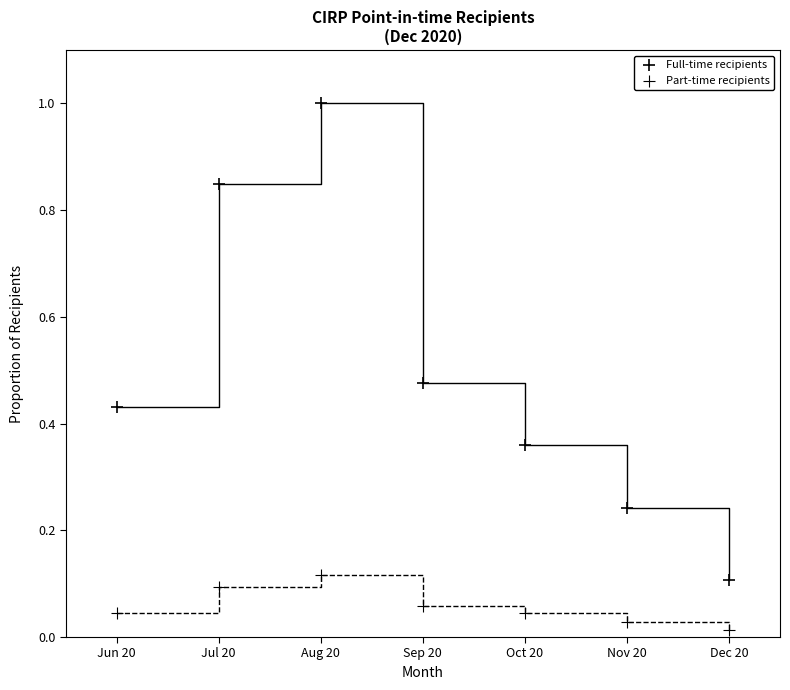

How many points are shown in the scatter plot?

14